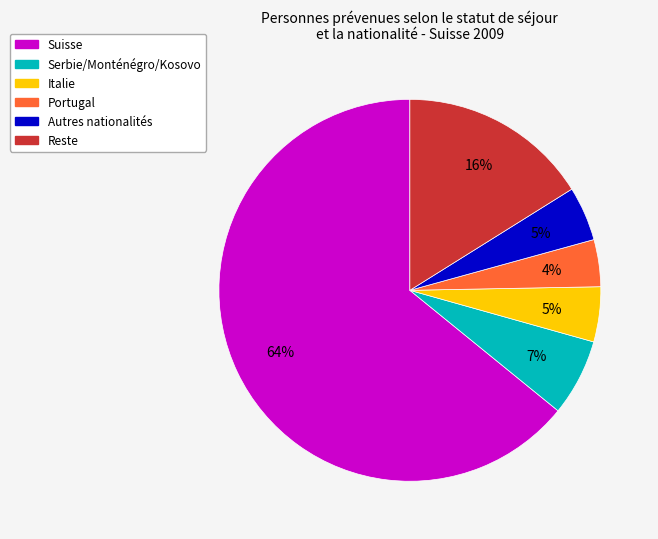

Do Serbie/Monténégro/Kosovo and Autres nationalités together represent more than half of the pie?

No